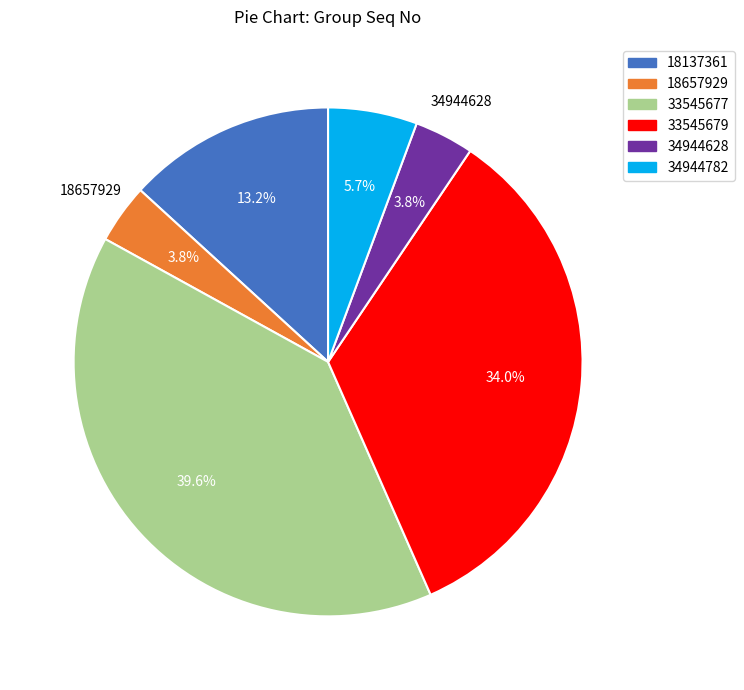

What percentage is the 34944628 slice, to the nearest percent?

4%